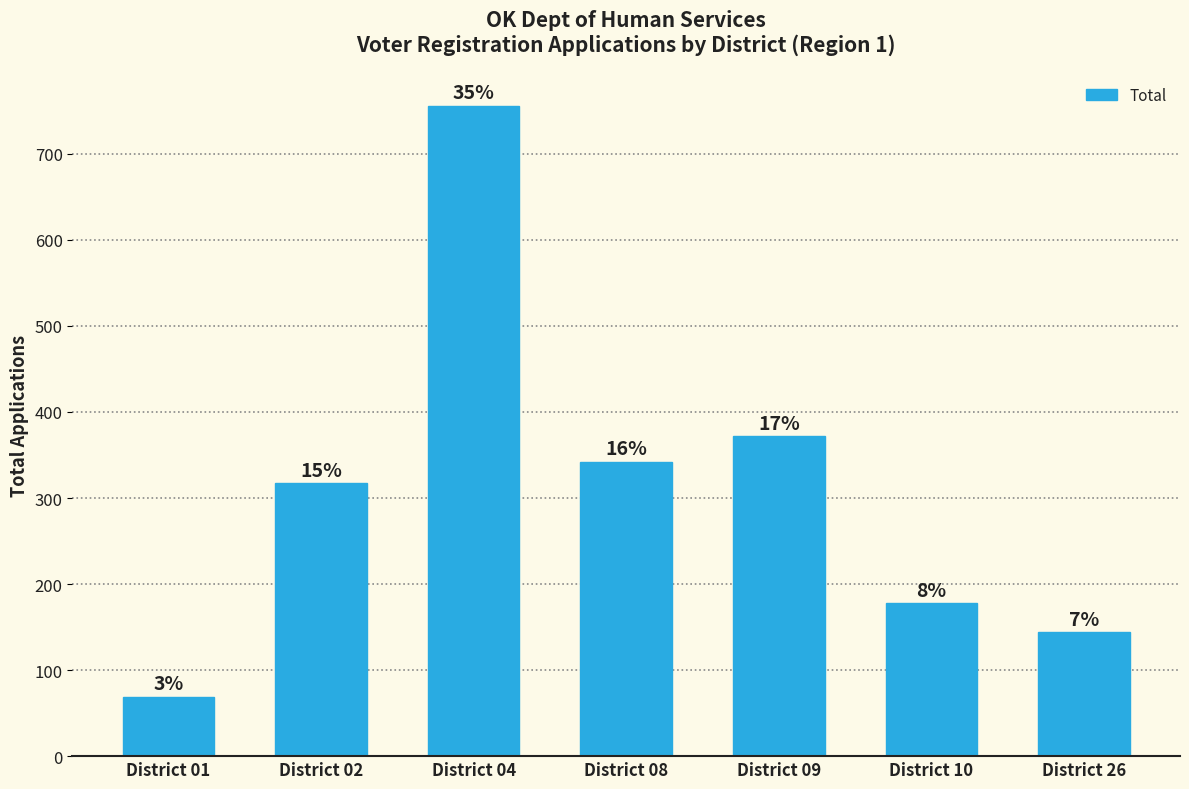

List the labels in order of value, largest first.

District 04, District 09, District 08, District 02, District 10, District 26, District 01